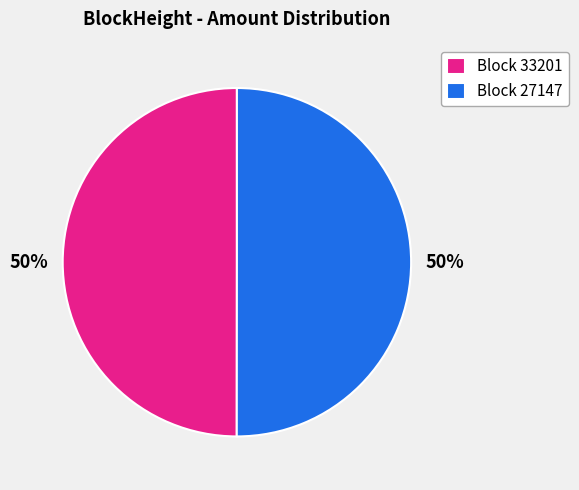

Is it true that Block 27147 is 50% of the pie?

True